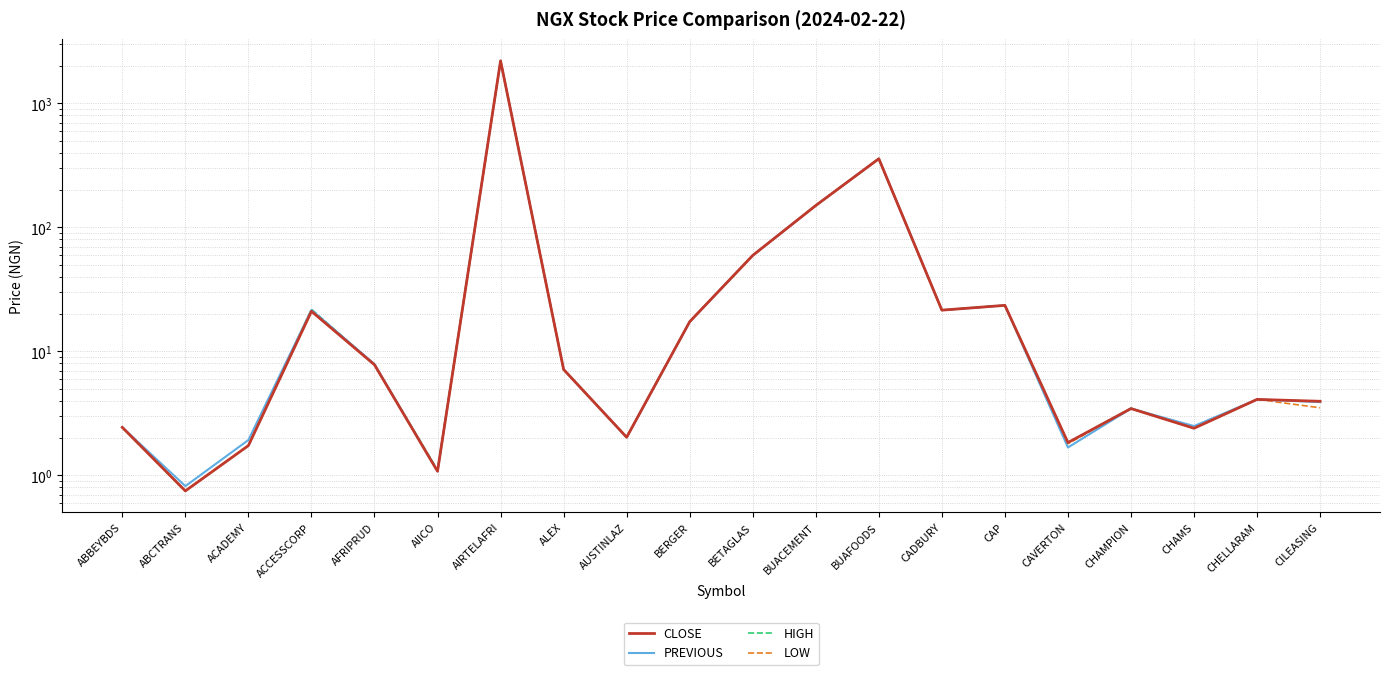

What position from the right is AIRTELAFRI?

14